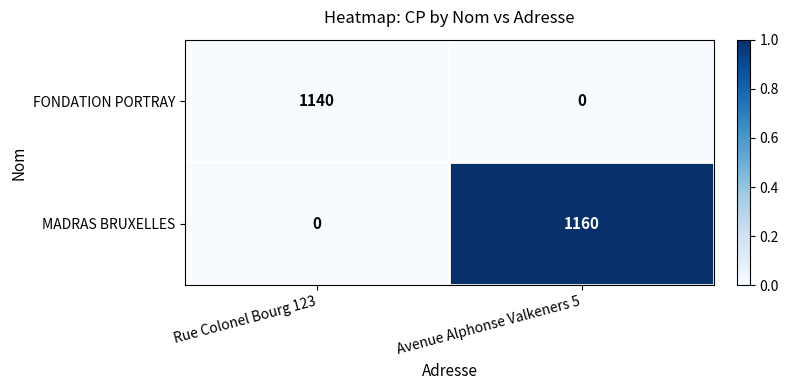

At which category is the sum across all series the highest?

Avenue Alphonse Valkeners 5